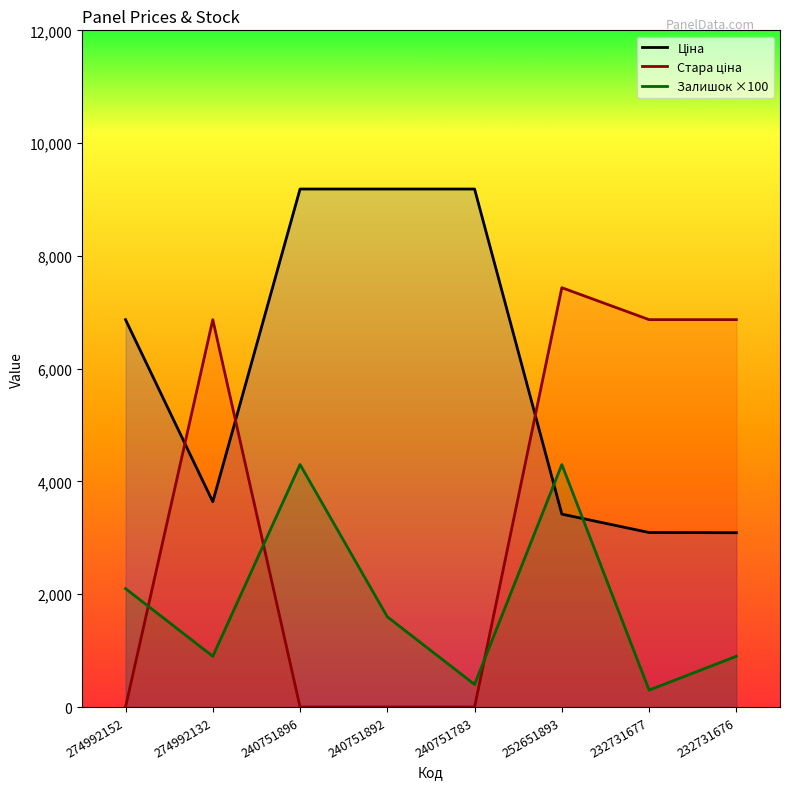

True or false: Залишок ×100 has more than 0 interior local peaks.

True